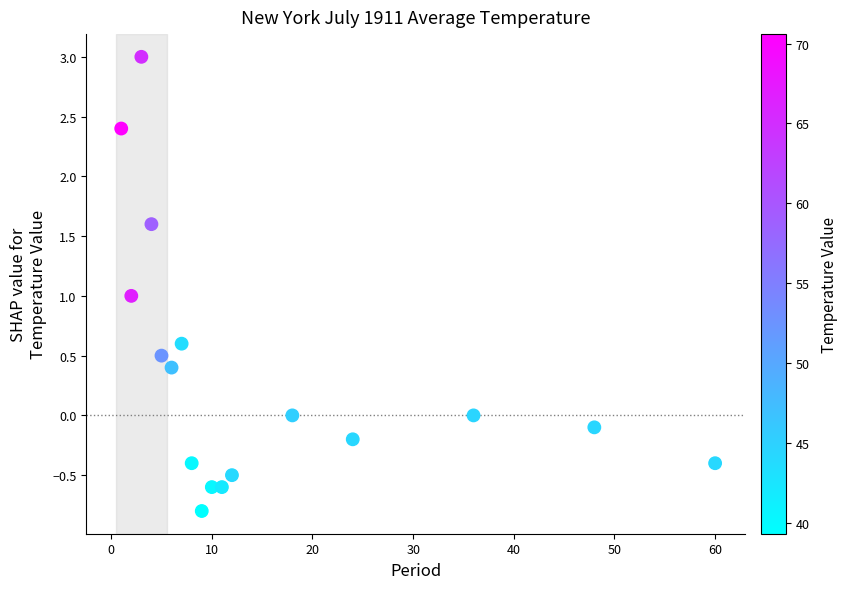

What is the range of X values (max minus min)?

59.0